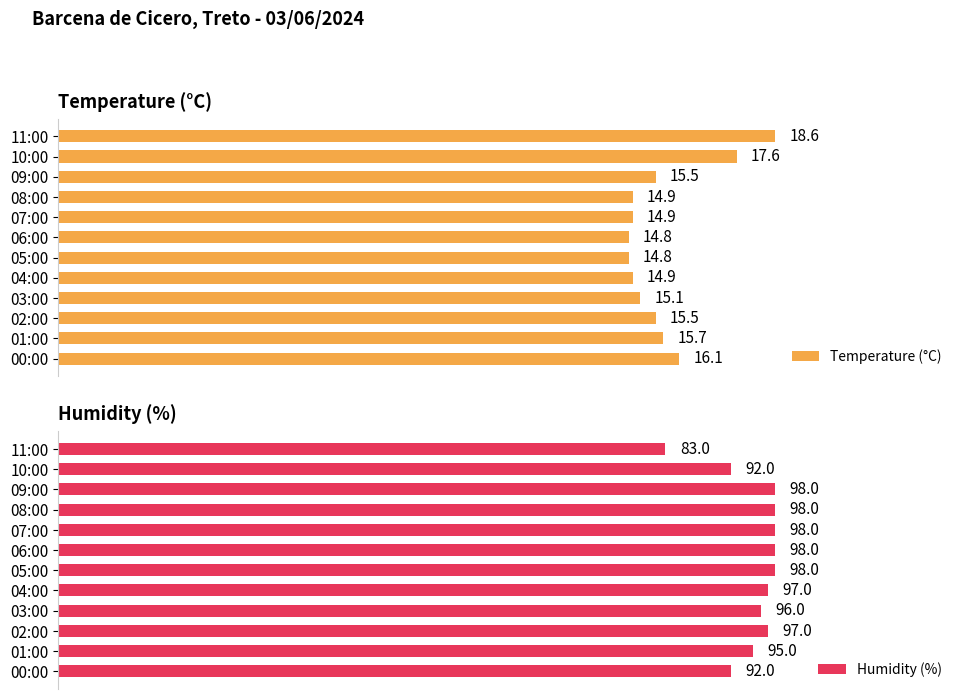

At which label is Temperature (°C) closest to 16?

00:00